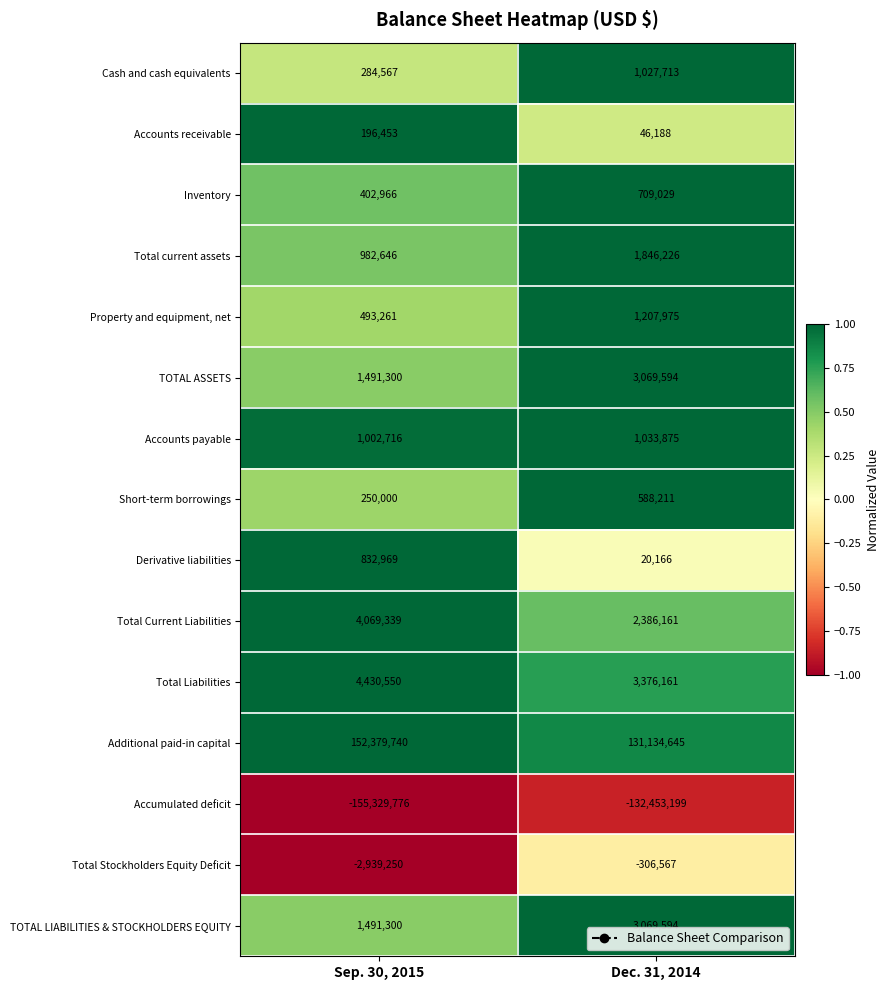

Reading left to right, extract all data points from this chart.

Cash and cash equivalents: Sep. 30, 2015=284567	Dec. 31, 2014=1027713
Accounts receivable: Sep. 30, 2015=196453	Dec. 31, 2014=46188
Inventory: Sep. 30, 2015=402966	Dec. 31, 2014=709029
Total current assets: Sep. 30, 2015=982646	Dec. 31, 2014=1846226
Property and equipment, net: Sep. 30, 2015=493261	Dec. 31, 2014=1207975
TOTAL ASSETS: Sep. 30, 2015=1491300	Dec. 31, 2014=3069594
Accounts payable: Sep. 30, 2015=1002716	Dec. 31, 2014=1033875
Short-term borrowings: Sep. 30, 2015=250000	Dec. 31, 2014=588211
Derivative liabilities: Sep. 30, 2015=832969	Dec. 31, 2014=20166
Total Current Liabilities: Sep. 30, 2015=4069339	Dec. 31, 2014=2386161
Total Liabilities: Sep. 30, 2015=4430550	Dec. 31, 2014=3376161
Additional paid-in capital: Sep. 30, 2015=152379740	Dec. 31, 2014=131134645
Accumulated deficit: Sep. 30, 2015=-155329776	Dec. 31, 2014=-132453199
Total Stockholders Equity Deficit: Sep. 30, 2015=-2939250	Dec. 31, 2014=-306567
TOTAL LIABILITIES & STOCKHOLDERS EQUITY: Sep. 30, 2015=1491300	Dec. 31, 2014=3069594